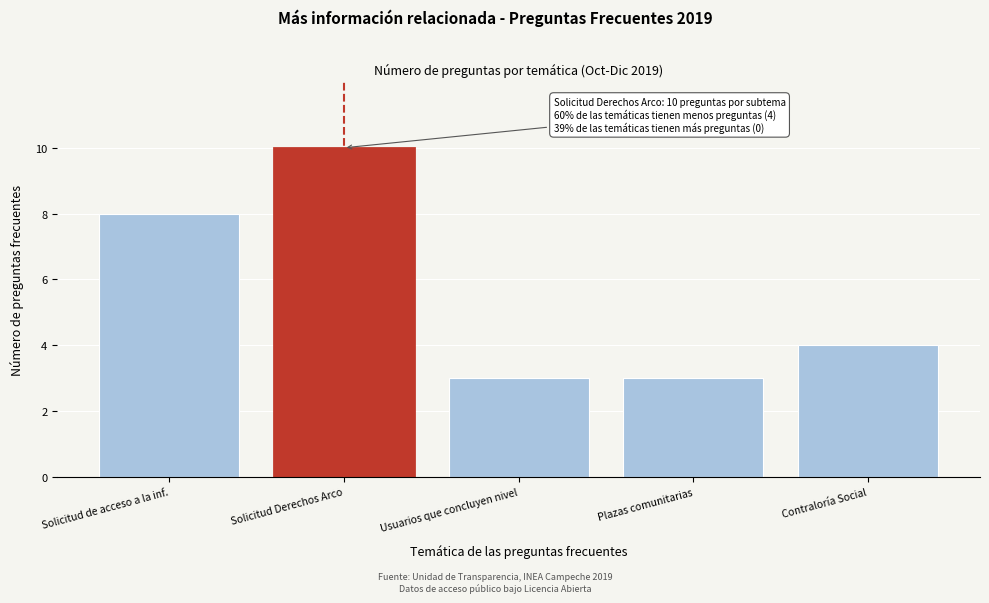

Reading left to right, transcribe all the data shown in this chart.

8	10	3	3	4